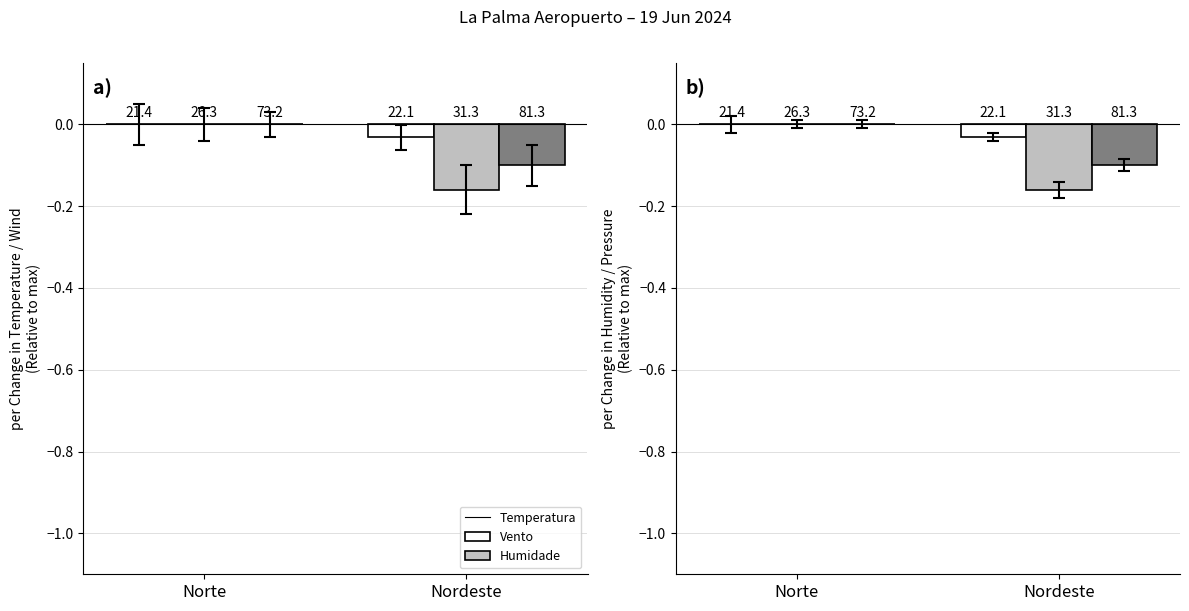

Count the number of categories in the chart.

2